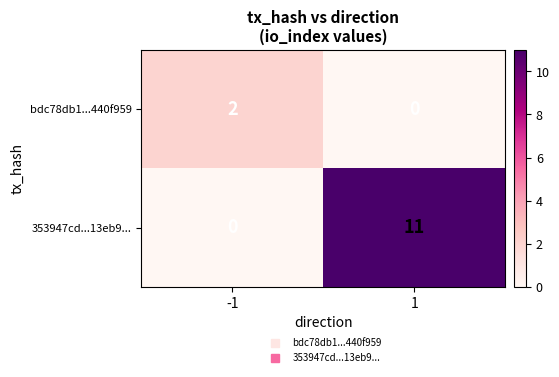

Which series has the widest spread of values?

353947cd...13eb9...